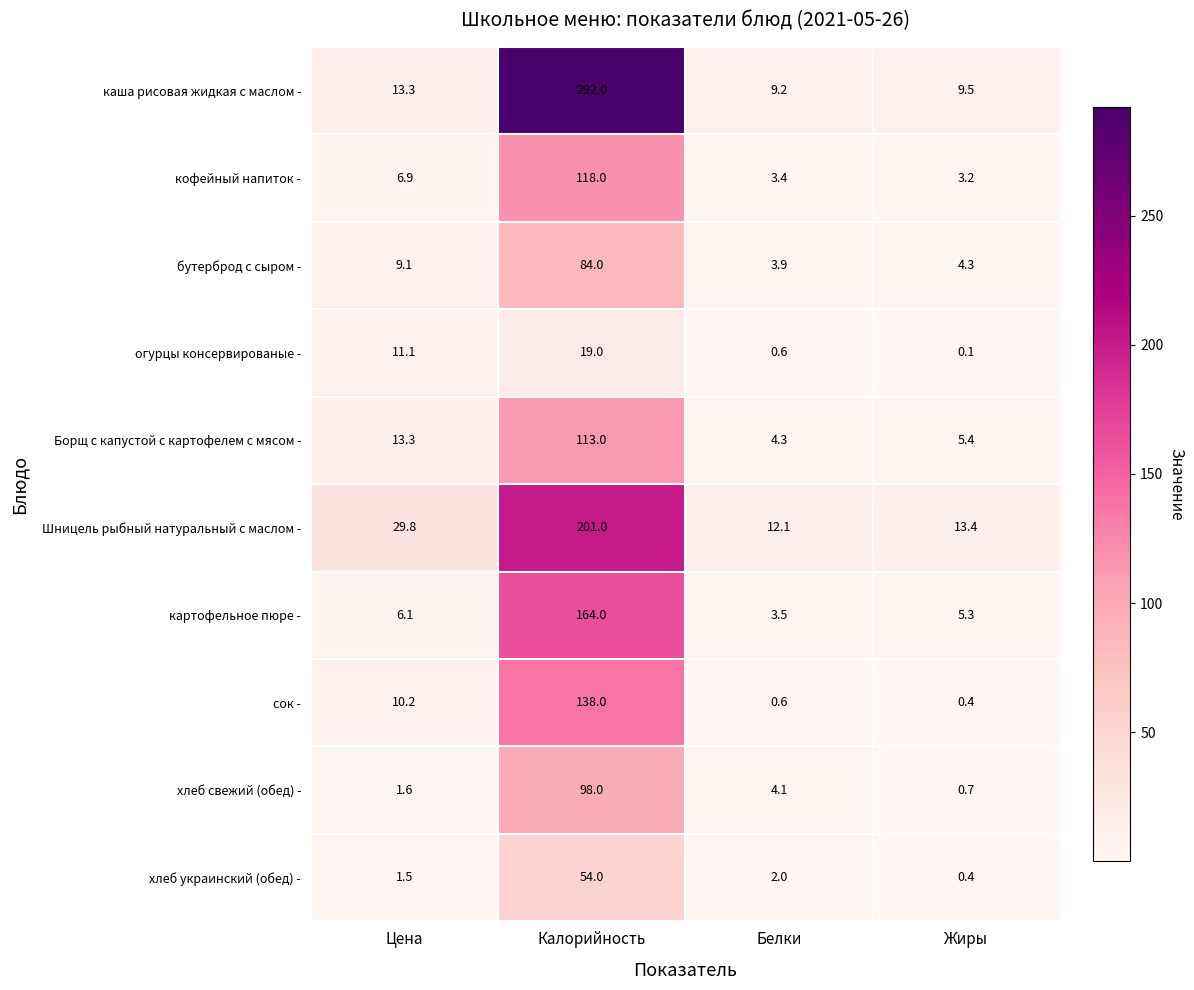

Rank the series by their maximum value, from lowest to highest.

огурцы консервированые -, хлеб украинский (обед) -, бутерброд с сыром -, хлеб свежий (обед) -, Борщ с капустой с картофелем с мясом -, кофейный напиток -, сок -, картофельное пюре -, Шницель рыбный натуральный с маслом -, каша рисовая жидкая с маслом -